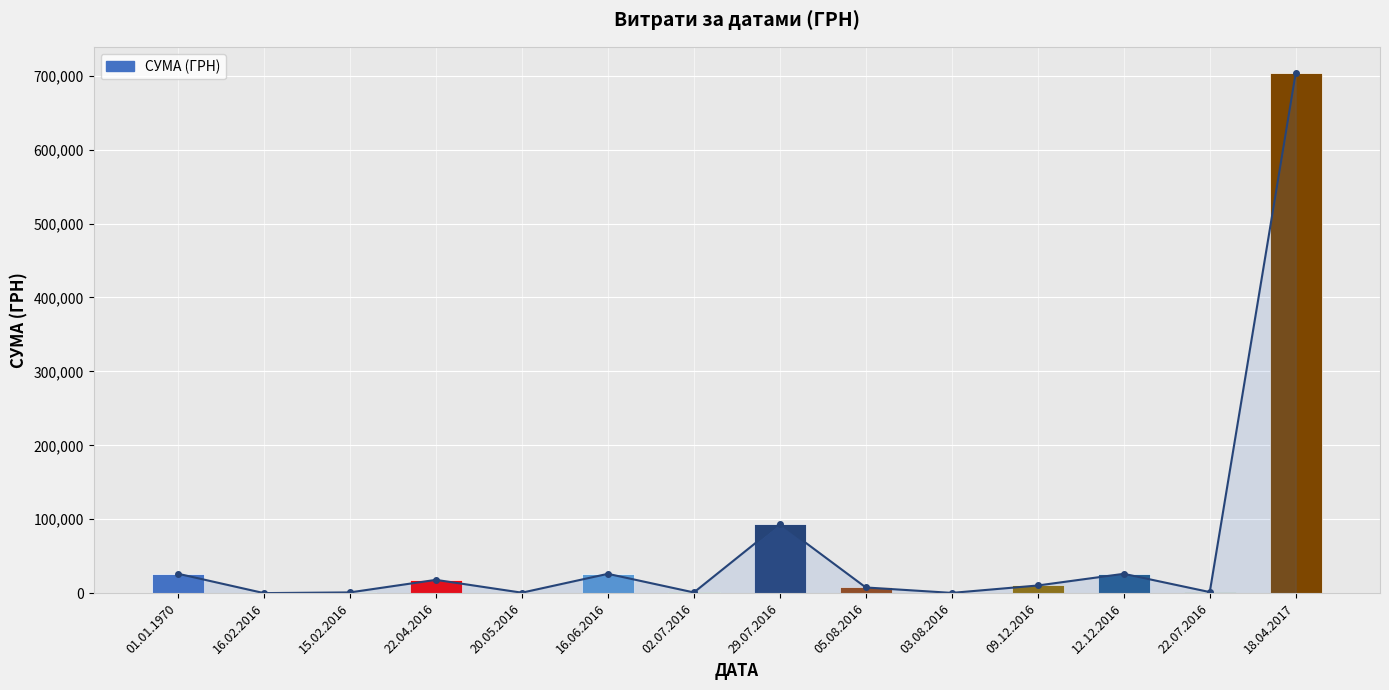

What is the label of the 10th bar from the right?

20.05.2016